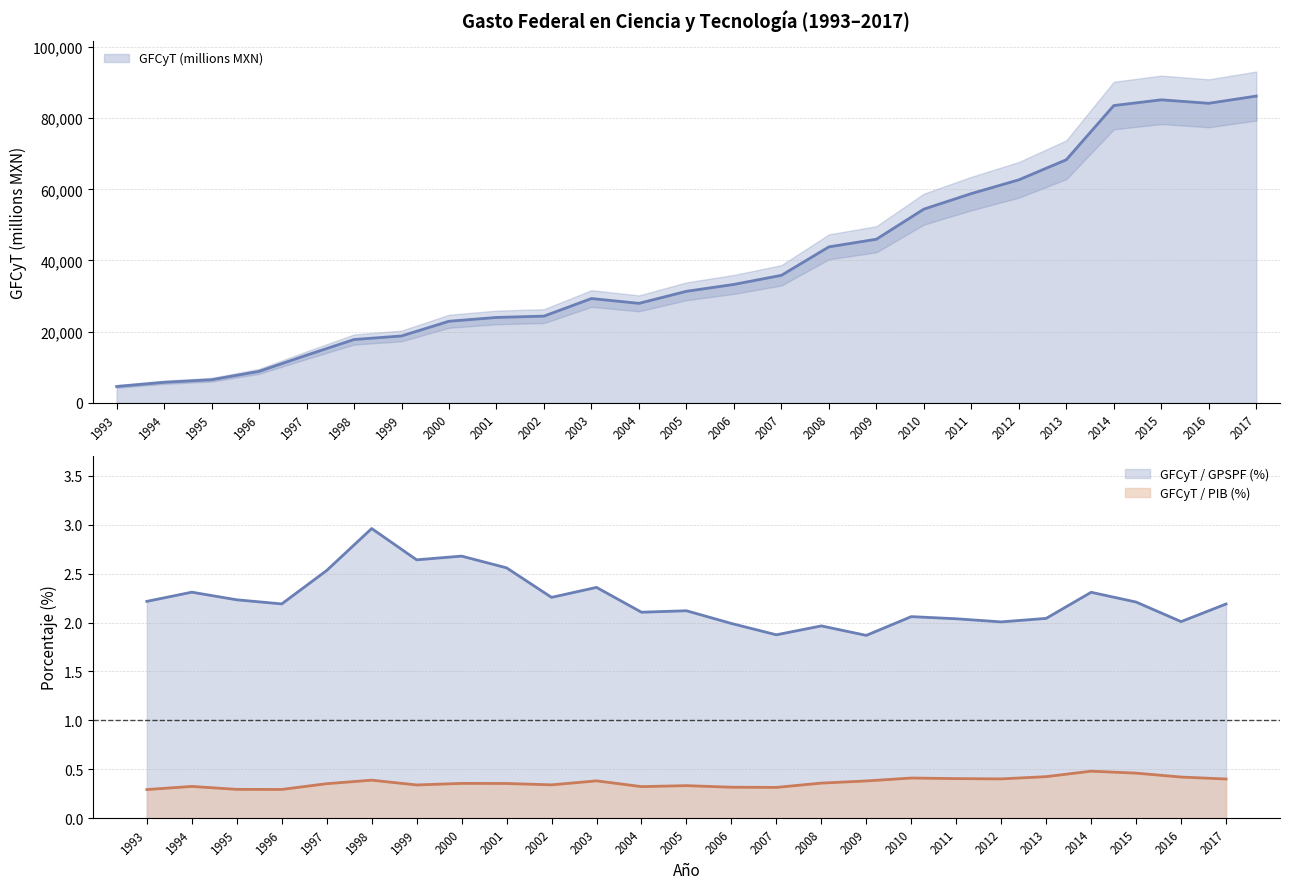

How many series are shown in this chart?

3